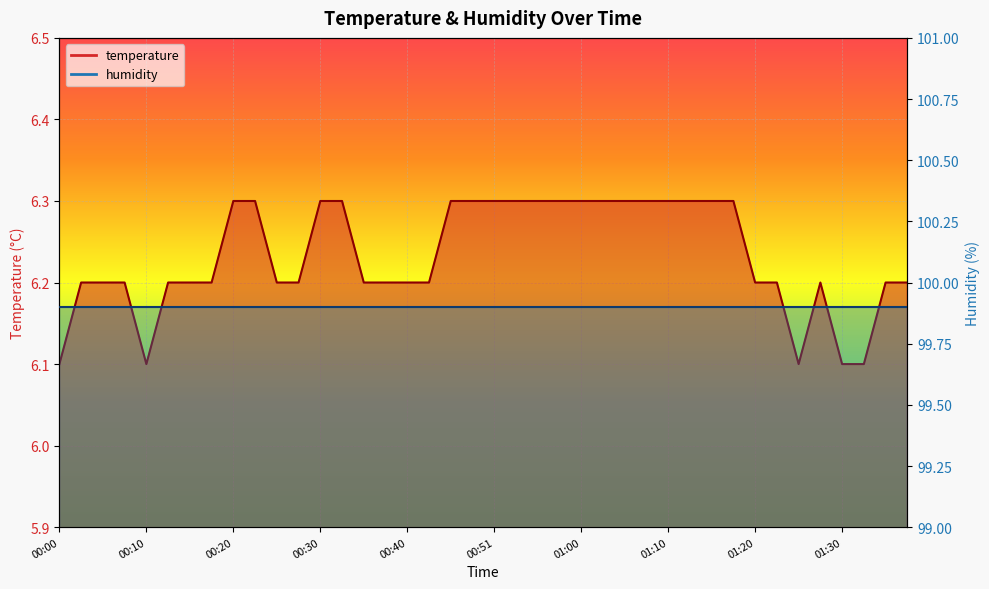

Reading left to right, transcribe all the data shown in this chart.

6.1	6.2	6.2	6.2	6.1	6.2	6.2	6.2	6.3	6.3	6.2	6.2	6.3	6.3	6.2	6.2	6.2	6.2	6.3	6.3	6.3	6.3	6.3	6.3	6.3	6.3	6.3	6.3	6.3	6.3	6.3	6.3	6.2	6.2	6.1	6.2	6.1	6.1	6.2	6.2